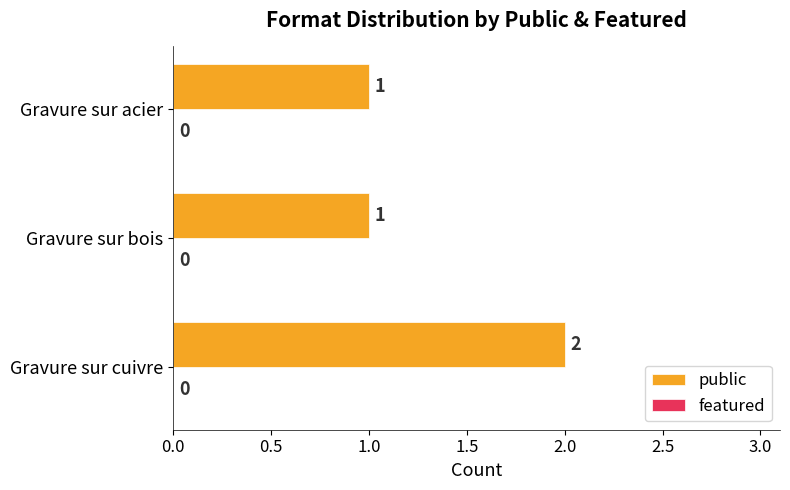

Between Gravure sur cuivre and Gravure sur acier, which is larger?

Gravure sur cuivre